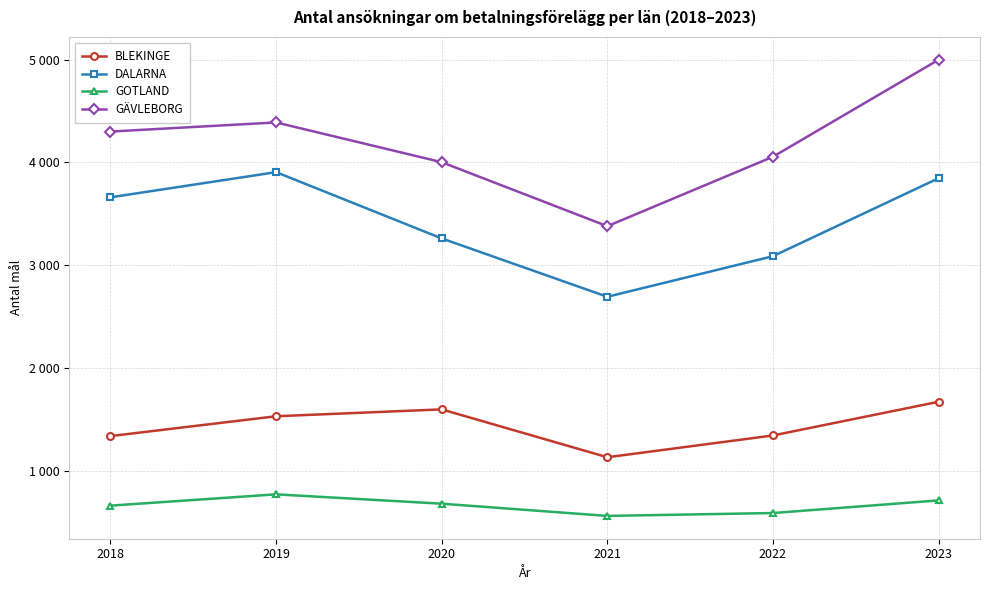

Is the value of GÄVLEBORG at 2023 greater than the value of BLEKINGE at 2020?

Yes